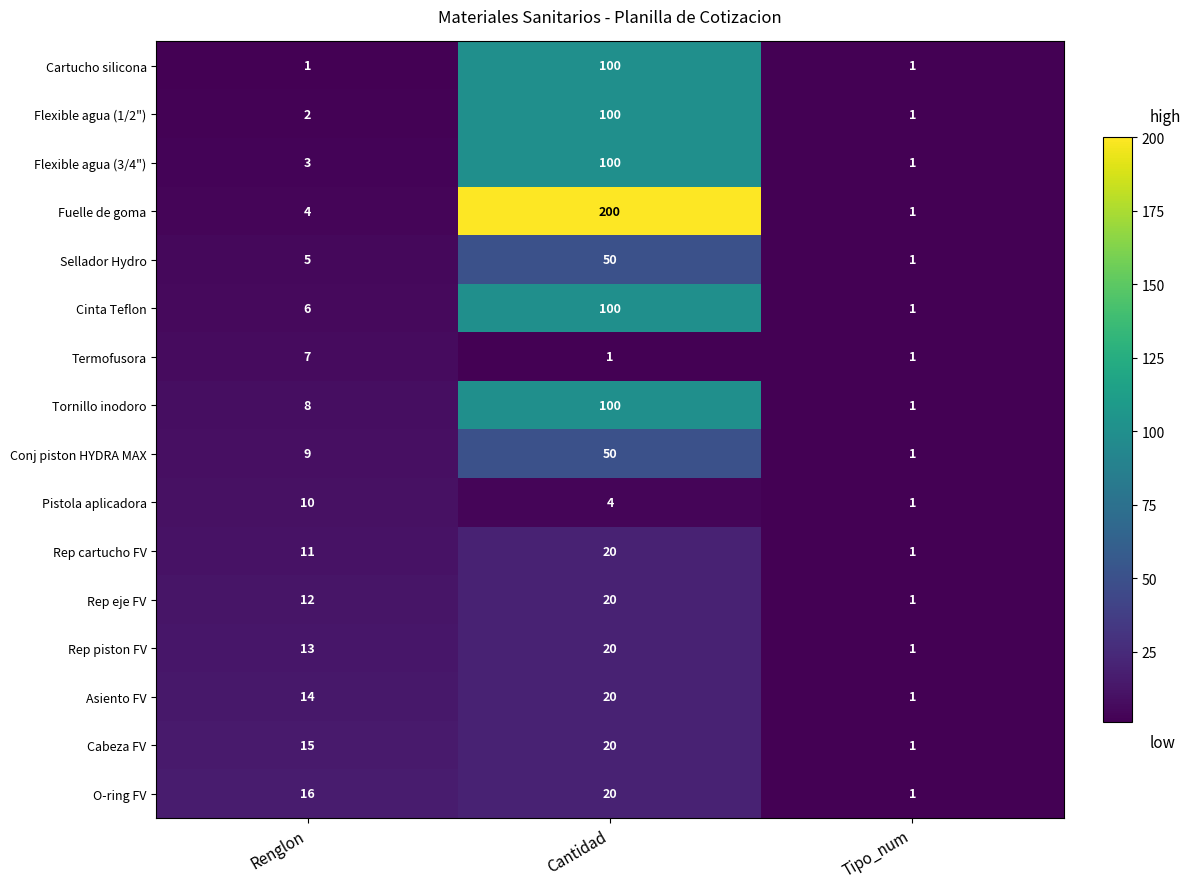

At which label is Cinta Teflon closest to 50?

Renglon